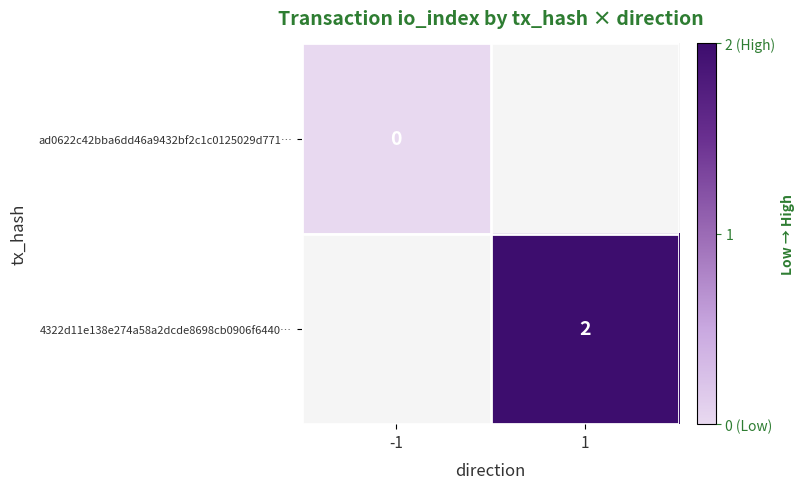

Is it true that 4322d11e138e274a58a2dcde8698cb0906f6440… equals 2 at 1?

True